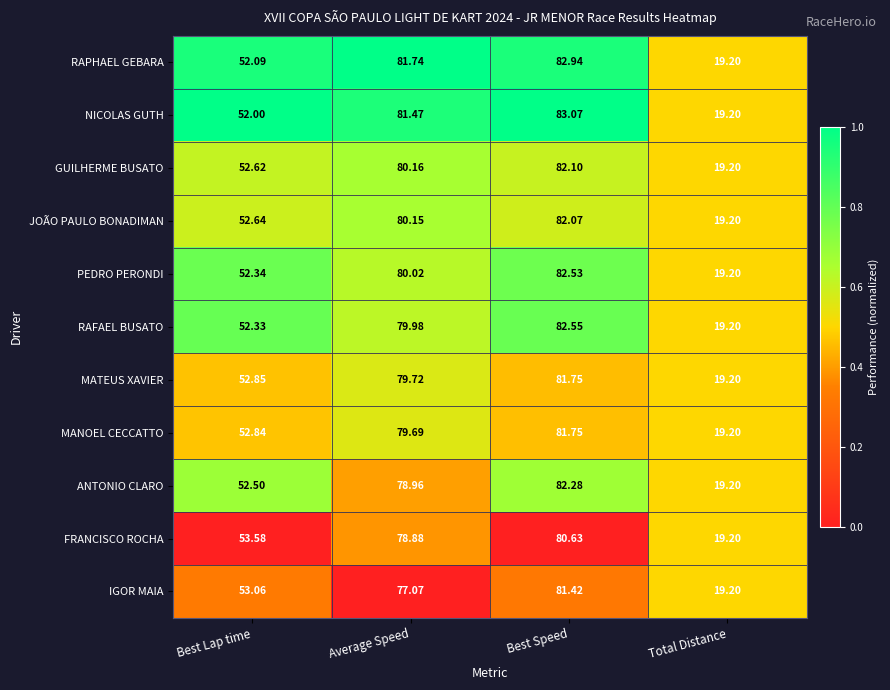

At which category is the sum across all series the highest?

Best Speed